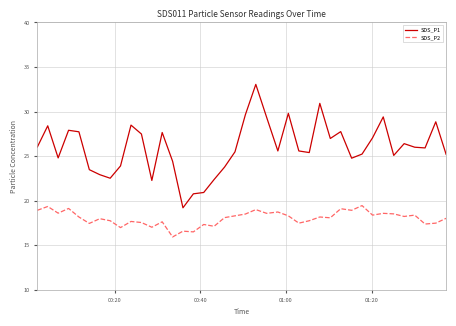

How many lines are shown in the chart?

2